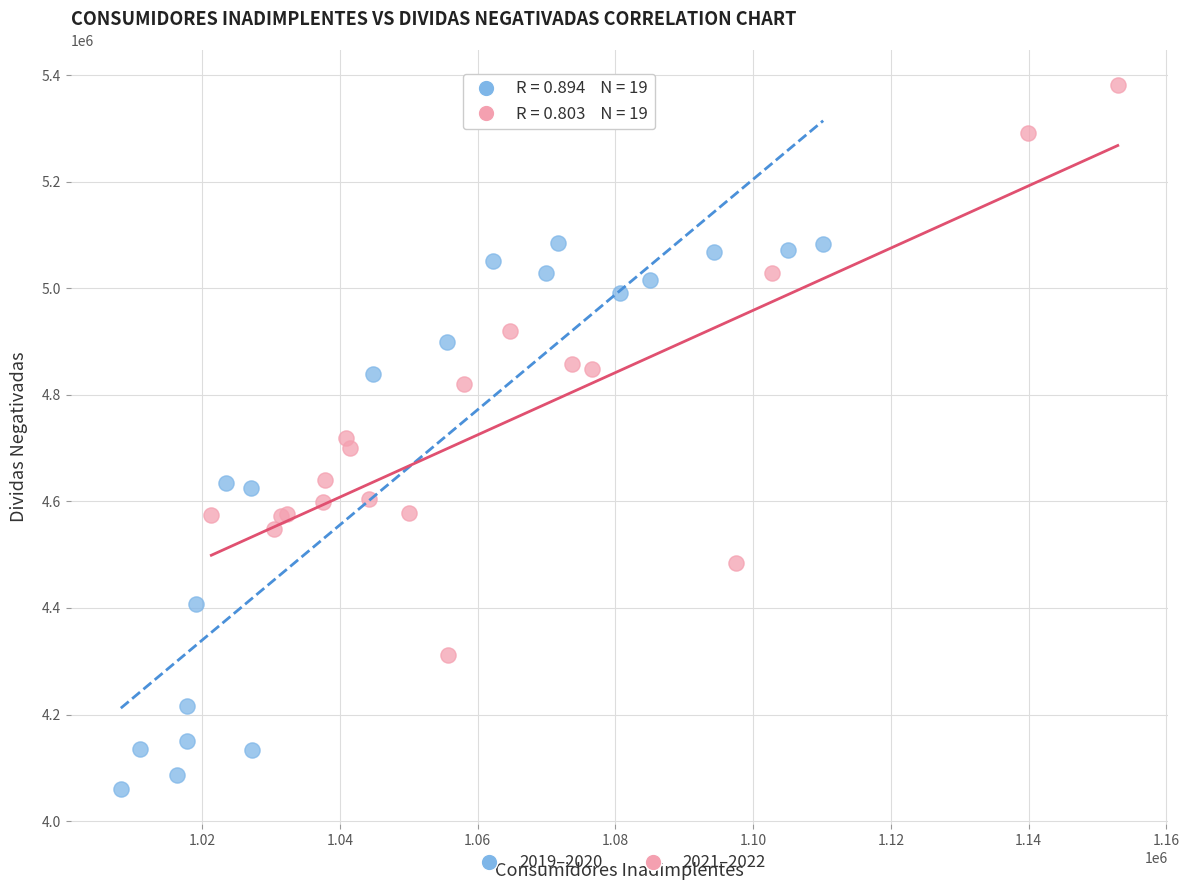

Which series contains the highest Y value?

2021–2022